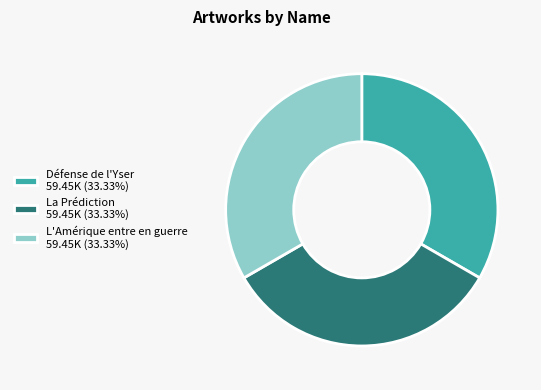

Do La Prédiction 59.45K (33.33%) and L'Amérique entre en guerre 59.45K (33.33%) together represent more than half of the pie?

Yes